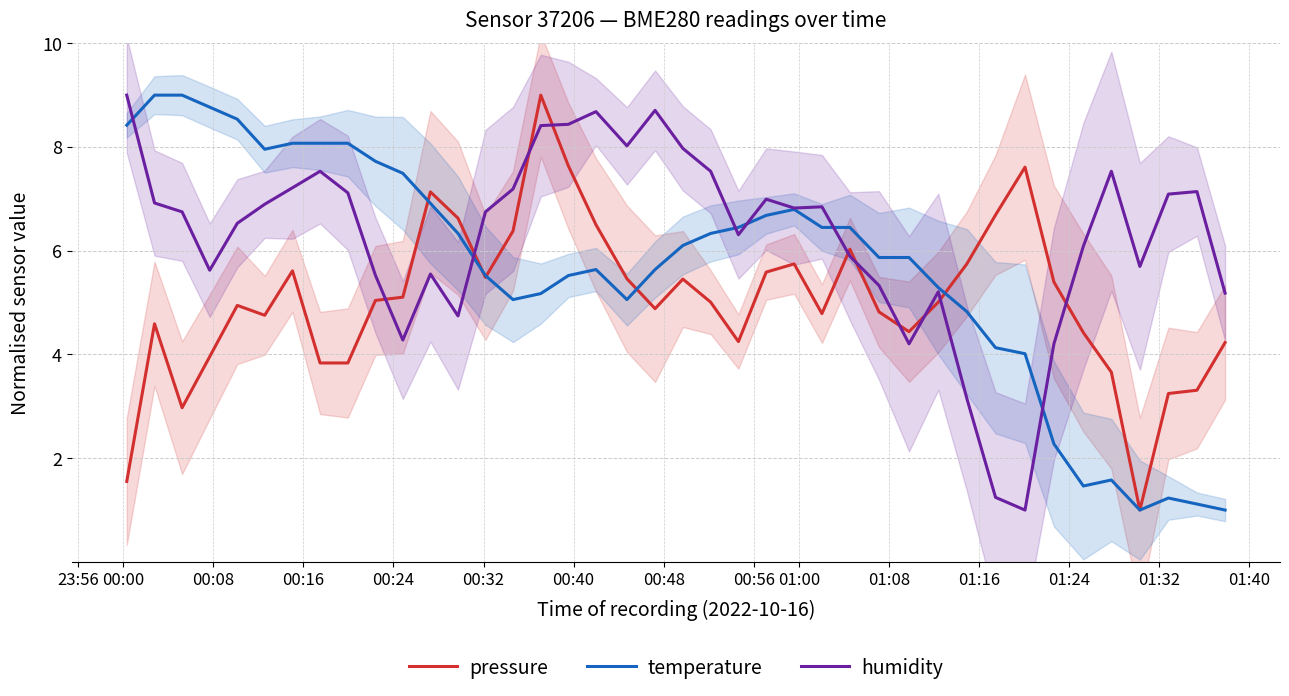

True or false: pressure and humidity cross at least once.

True